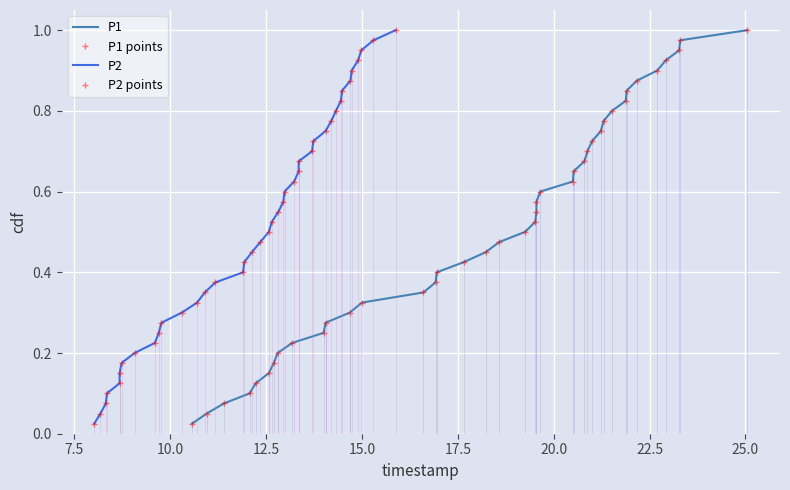

True or false: P1 has a value of 0.1 at 7.5.

False